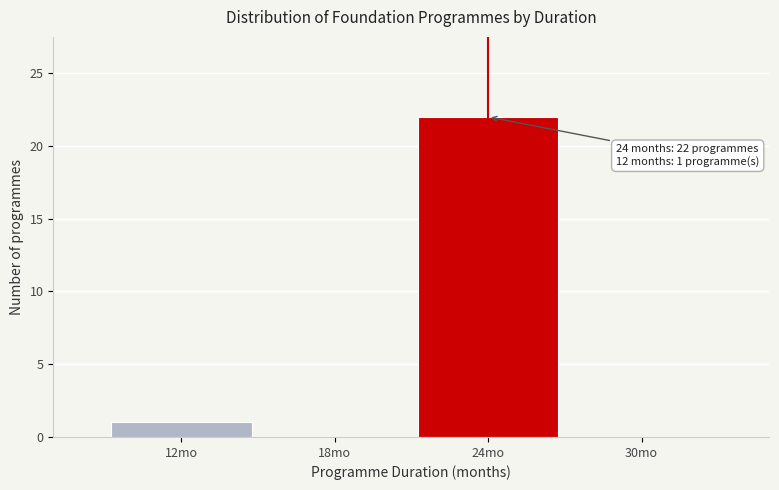

Reading left to right, list all the values displayed in this chart.

12mo=1	18mo=0	24mo=22	30mo=0